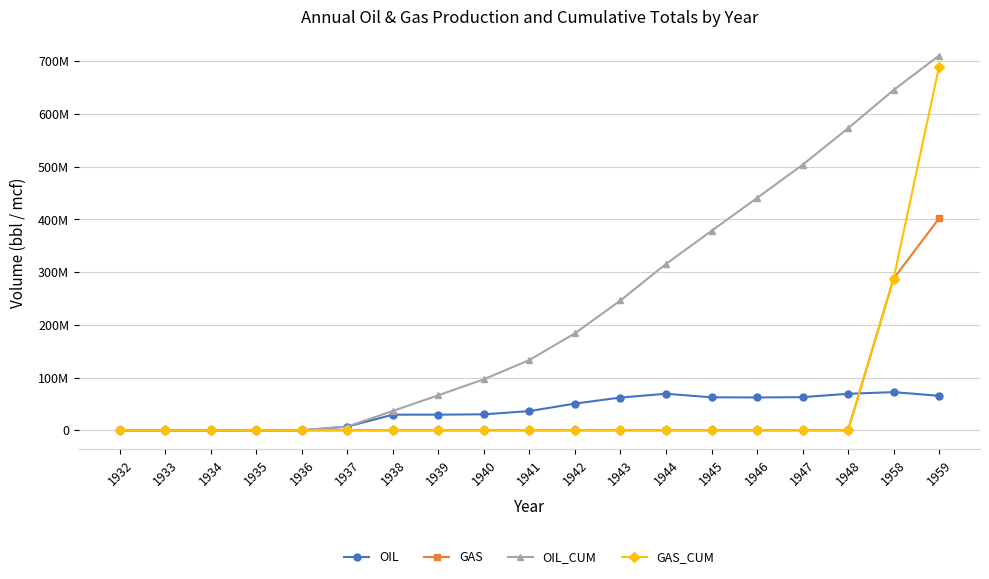

Does the chart display data point markers on the line(s)?

Yes